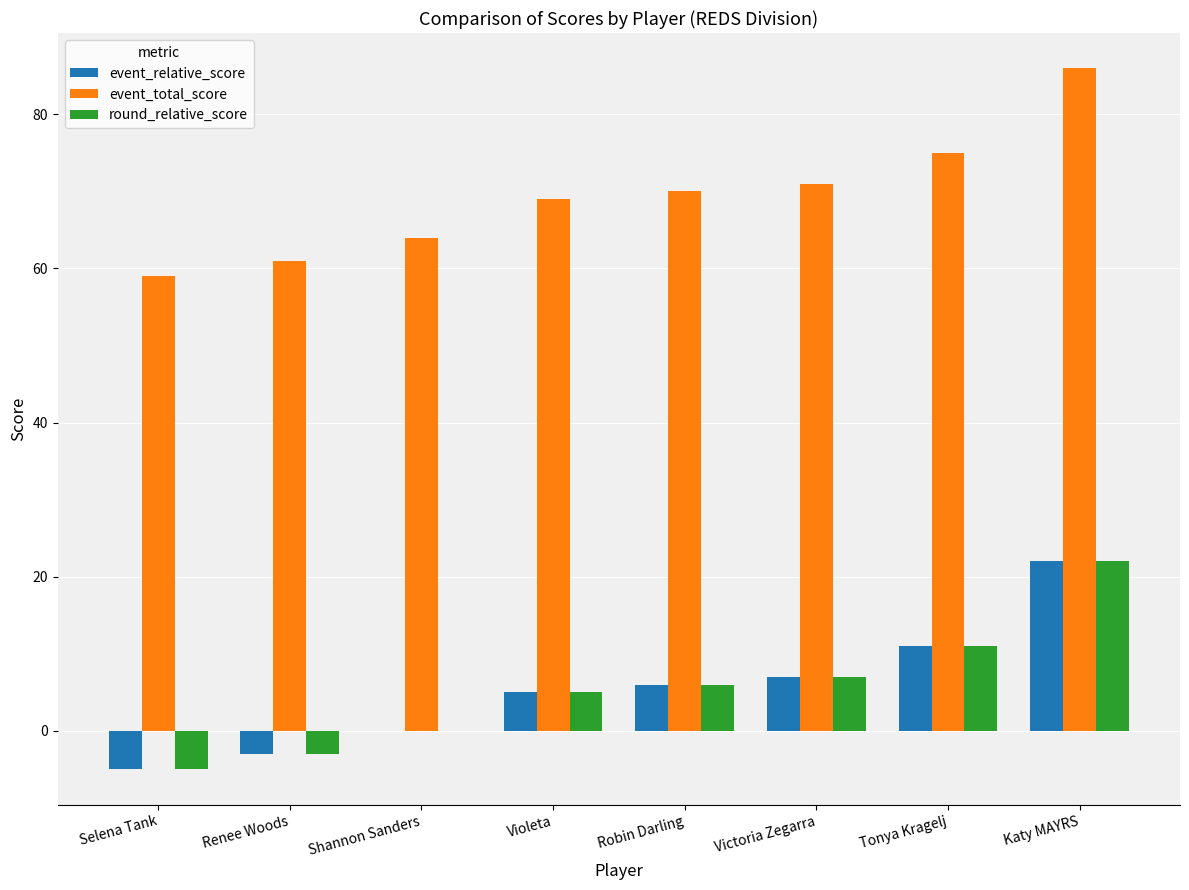

The event_total_score series shows 146 at Katy MAYRS. True or false?

False